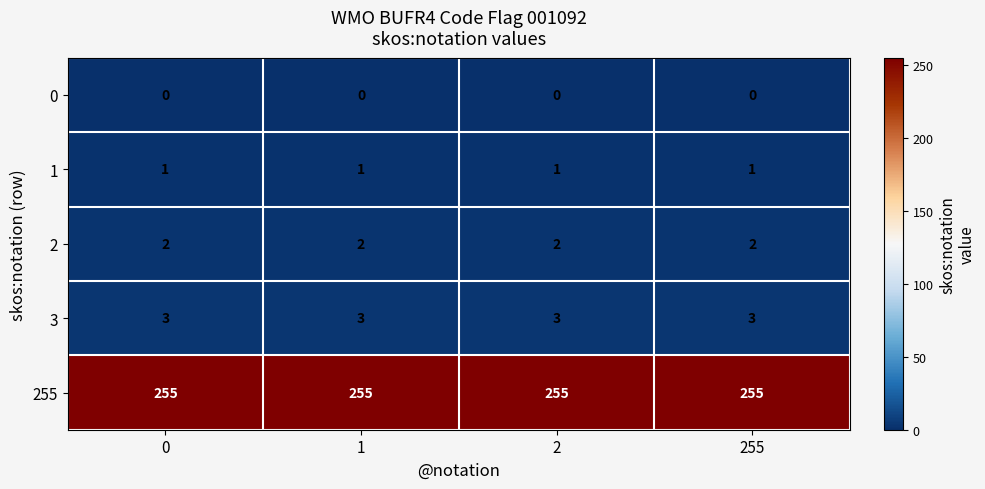

Which series has the largest total across all categories?

255